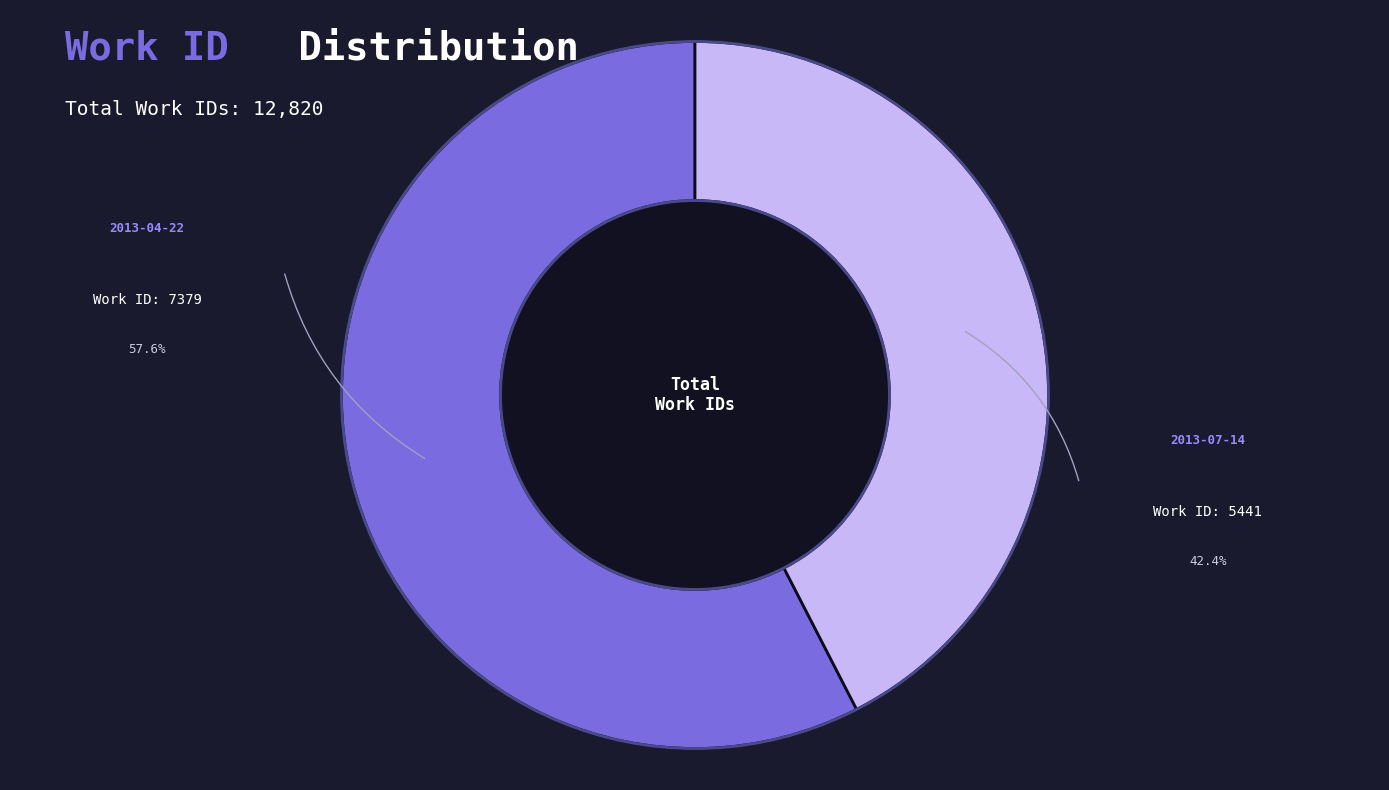

Is there a majority slice in this chart?

Yes